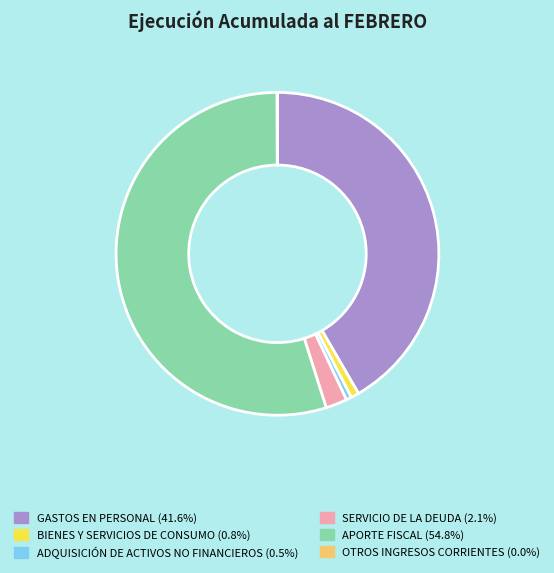

Which slice is the largest?

APORTE FISCAL